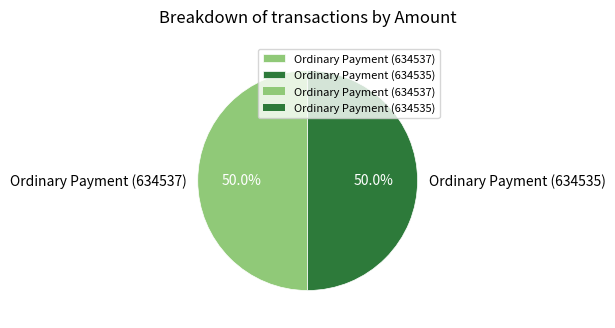

What is the ratio of the value at Ordinary Payment (634535) to the value at Ordinary Payment (634537)?

1.0